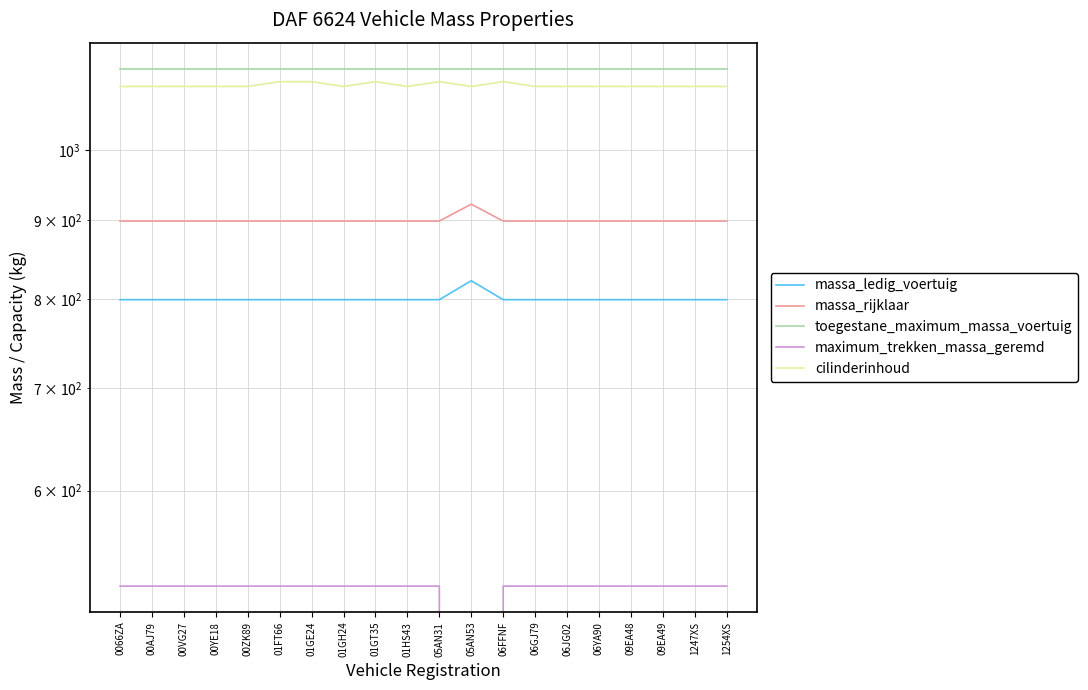

List the series in order of their peak value, lowest first.

maximum_trekken_massa_geremd, massa_ledig_voertuig, massa_rijklaar, cilinderinhoud, toegestane_maximum_massa_voertuig